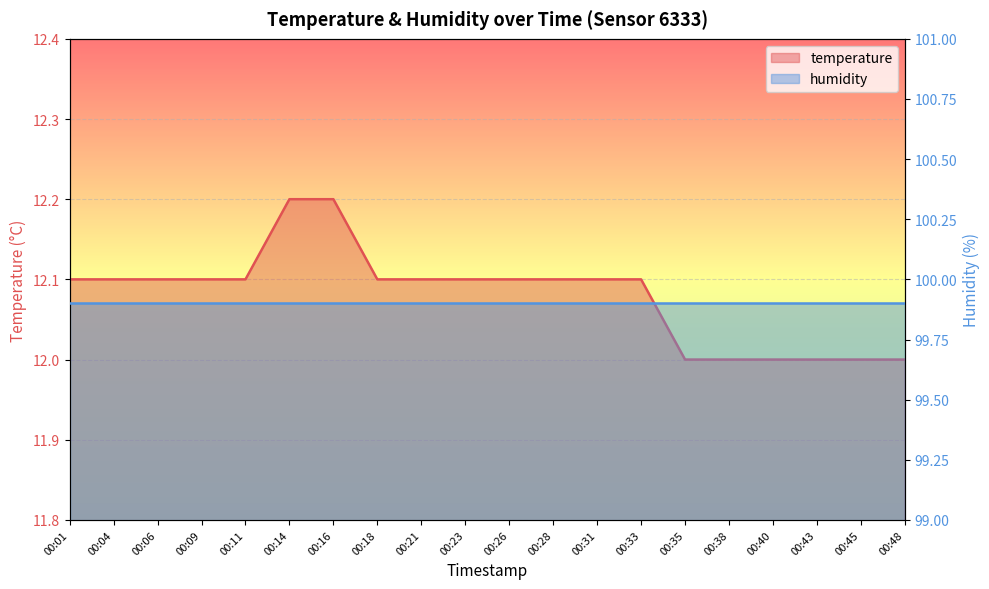

Rank the categories by value from highest to lowest.

00:14, 00:16, 00:01, 00:04, 00:06, 00:09, 00:11, 00:18, 00:21, 00:23, 00:26, 00:28, 00:31, 00:33, 00:35, 00:38, 00:40, 00:43, 00:45, 00:48